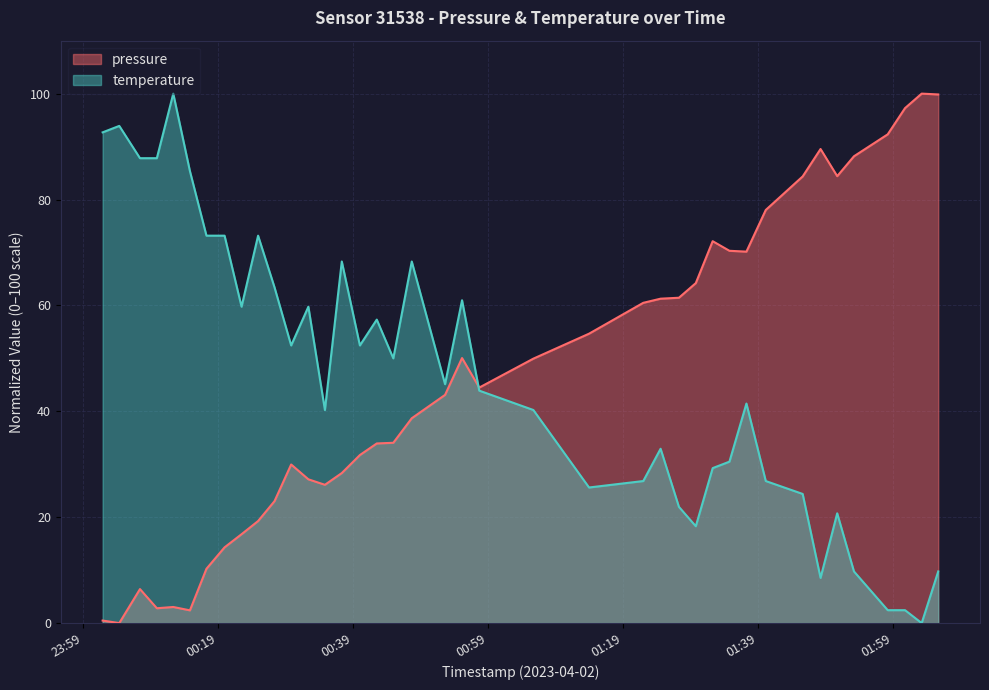

How many interior local peaks does the temperature series have?

11